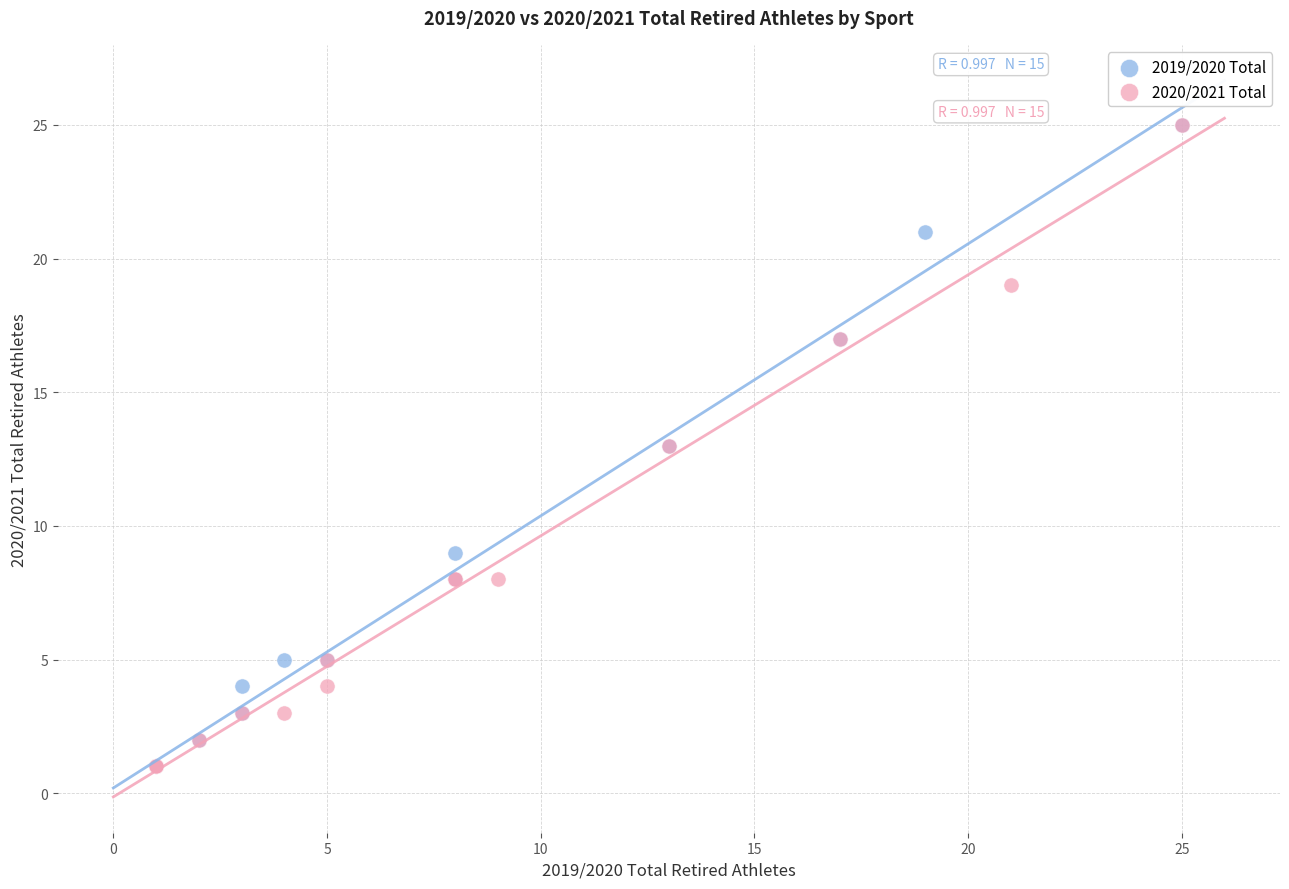

What are all the series names shown in the legend?

2019/2020 Total, 2020/2021 Total